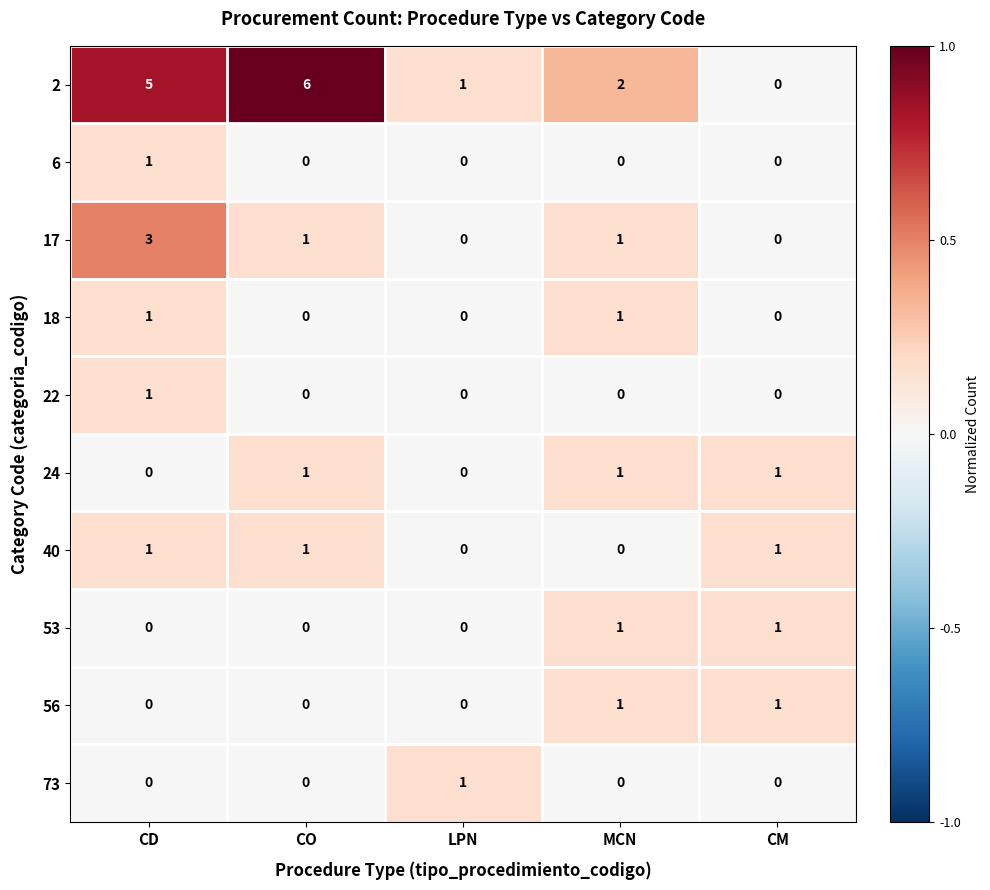

The 6 series shows 1 at CM. True or false?

False